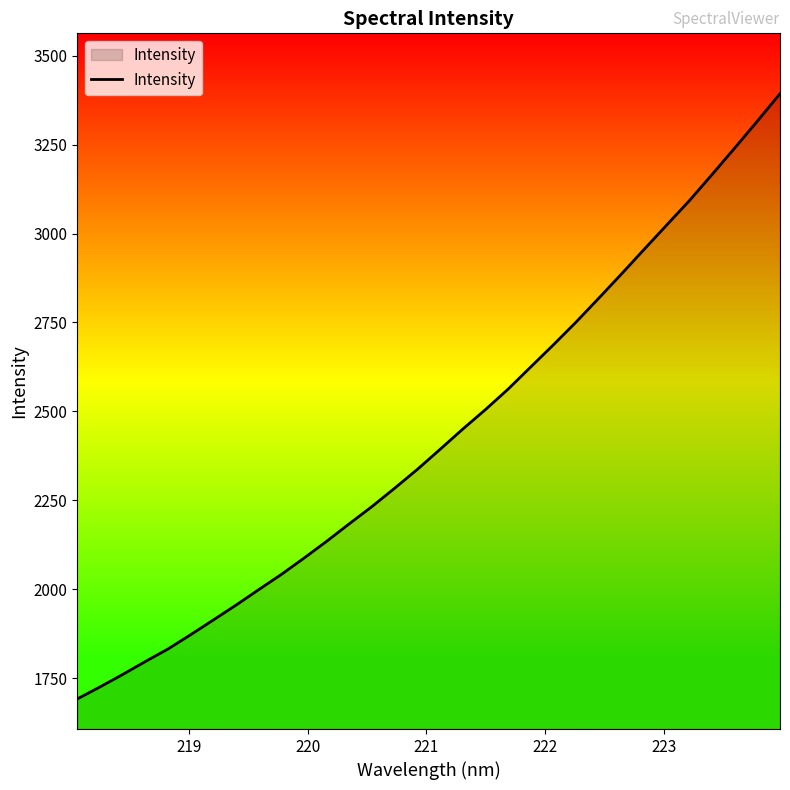

What is the difference between the maximum and minimum values?

1702.0